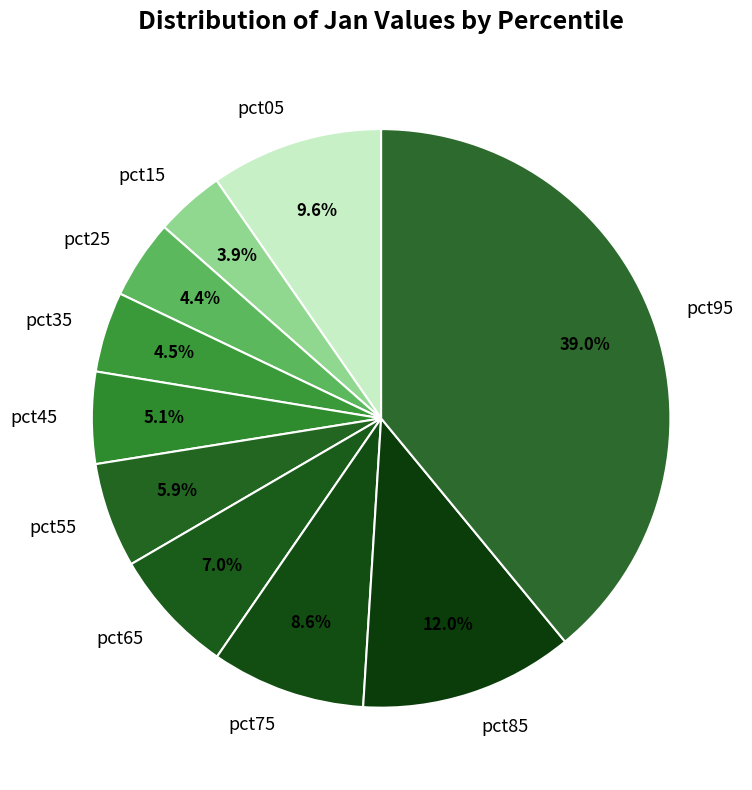

Which slice is the largest?

pct95